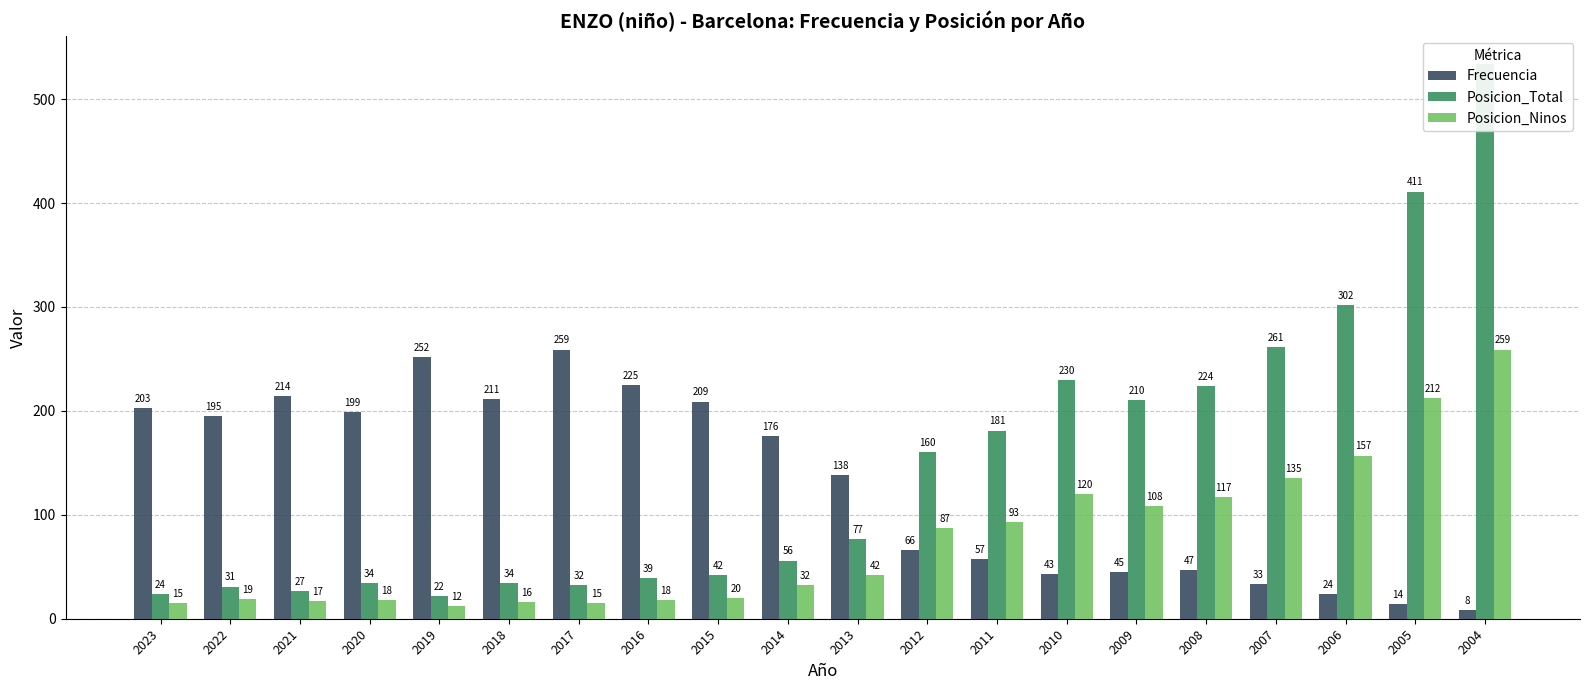

Reading left to right, list all the values displayed in this chart.

Frecuencia: 2023=203	2022=195	2021=214	2020=199	2019=252	2018=211	2017=259	2016=225	2015=209	2014=176	2013=138	2012=66	2011=57	2010=43	2009=45	2008=47	2007=33	2006=24	2005=14	2004=8
Posicion_Total: 2023=24	2022=31	2021=27	2020=34	2019=22	2018=34	2017=32	2016=39	2015=42	2014=56	2013=77	2012=160	2011=181	2010=230	2009=210	2008=224	2007=261	2006=302	2005=411	2004=534
Posicion_Ninos: 2023=15	2022=19	2021=17	2020=18	2019=12	2018=16	2017=15	2016=18	2015=20	2014=32	2013=42	2012=87	2011=93	2010=120	2009=108	2008=117	2007=135	2006=157	2005=212	2004=259